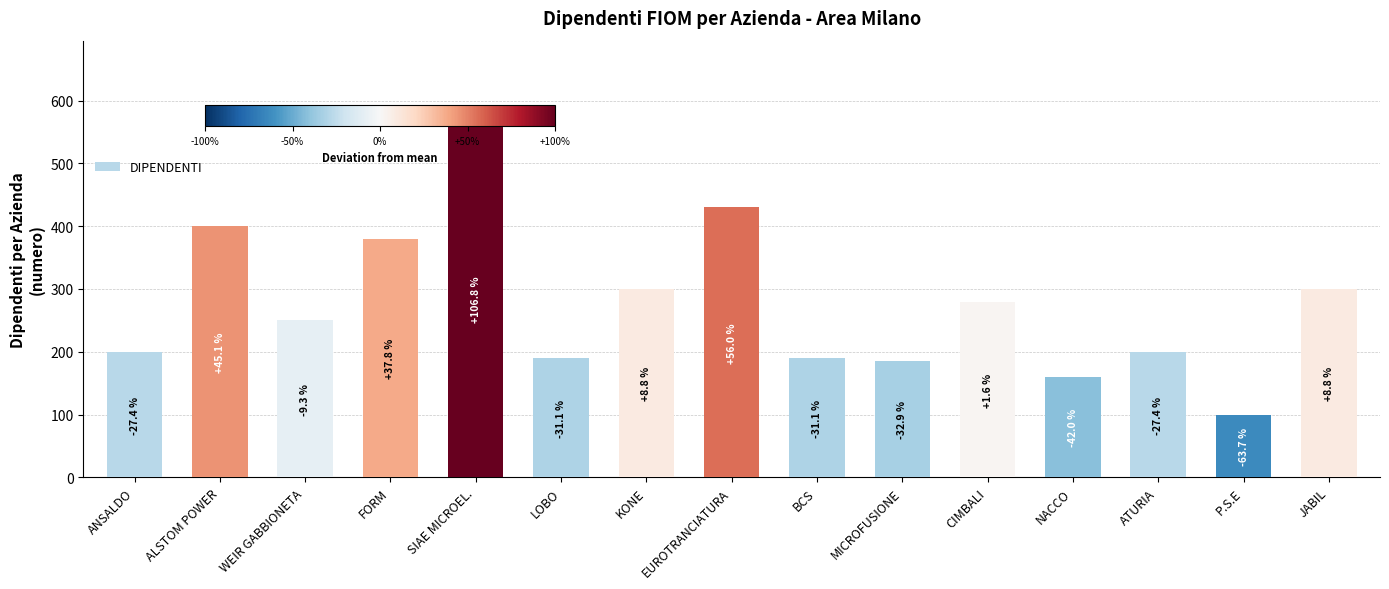

How many bars are there in total?

15